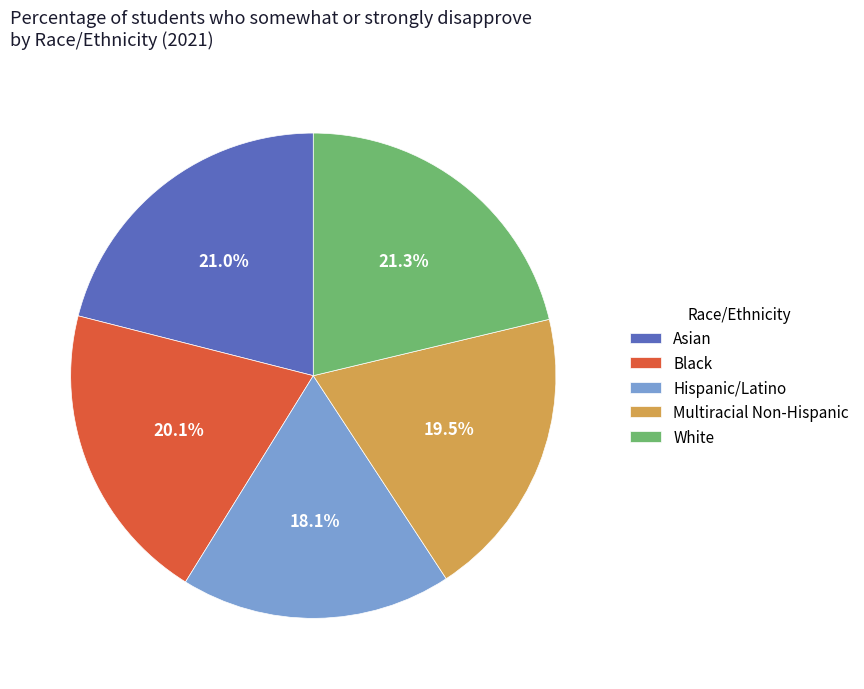

What is the smallest slice in the pie chart?

Hispanic/Latino